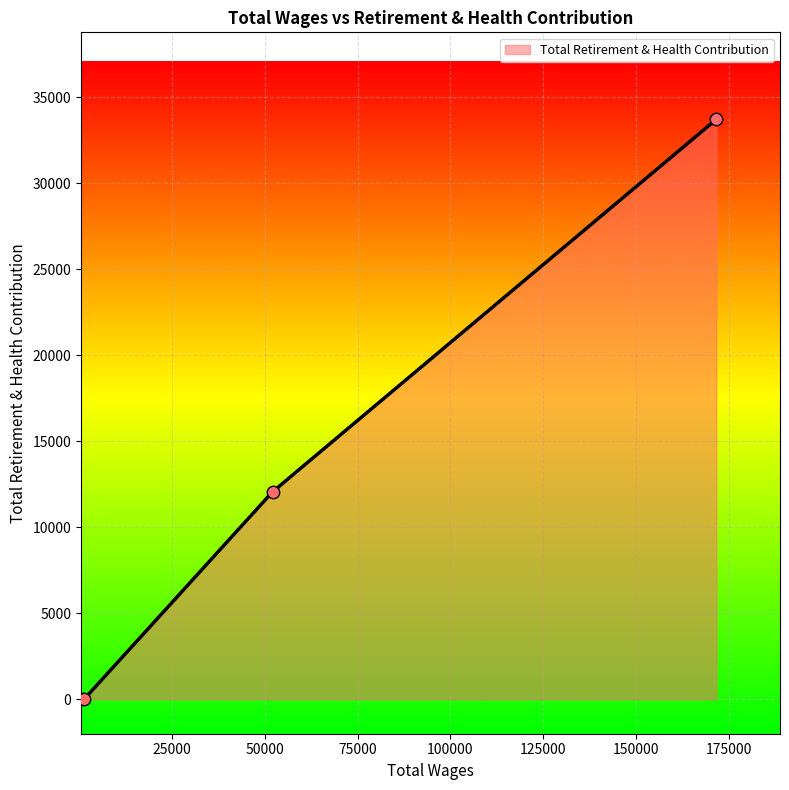

True or false: the data has more than 1 interior local peaks.

False